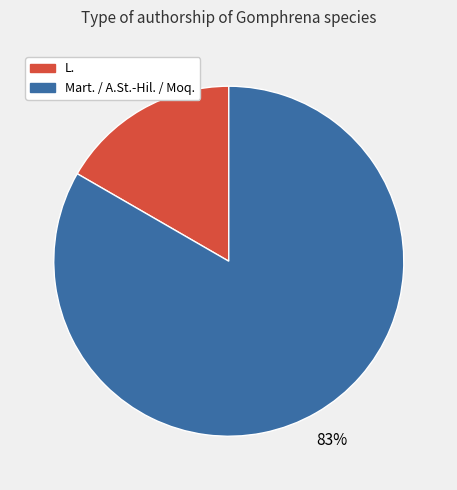

Does any single category account for the majority?

Yes